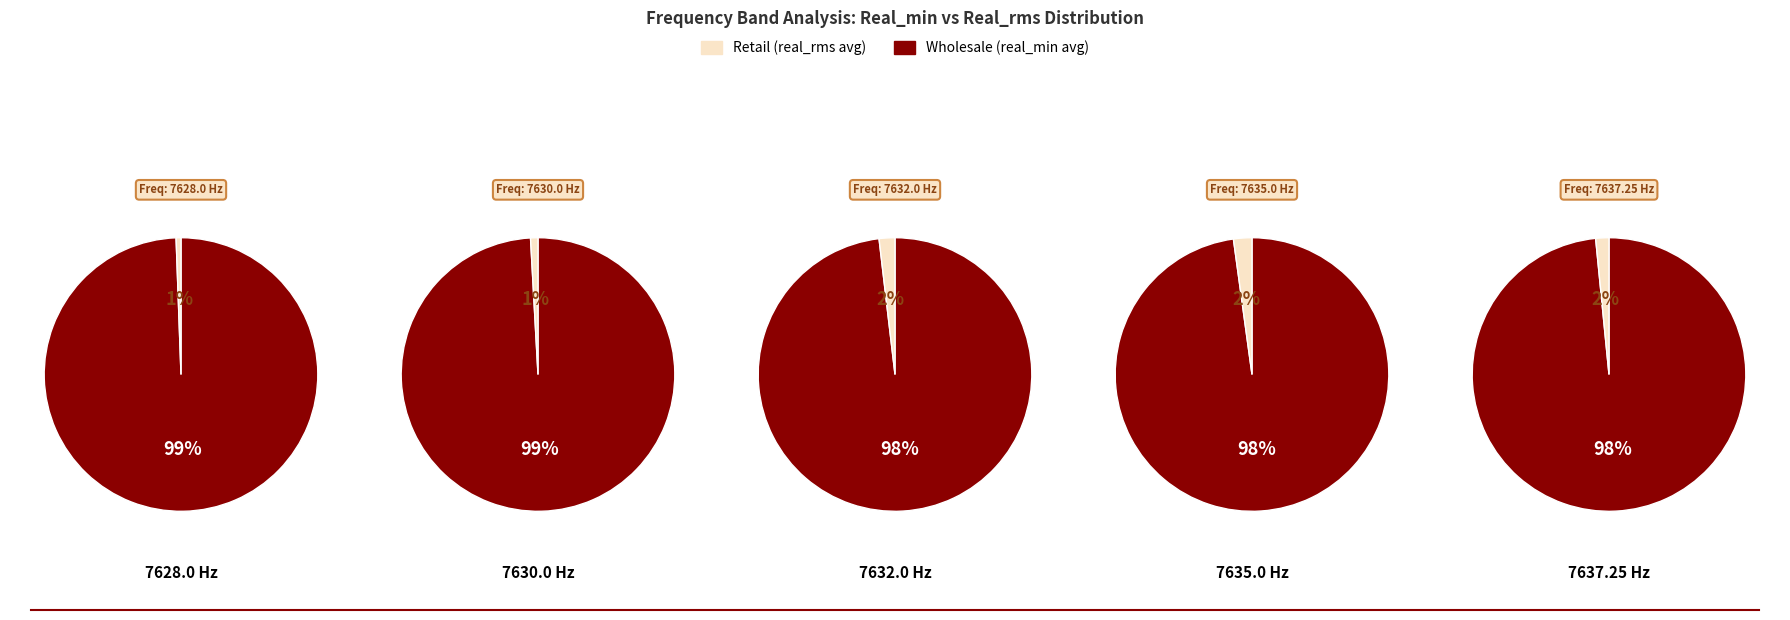

Which slice is the smallest?

7628.0